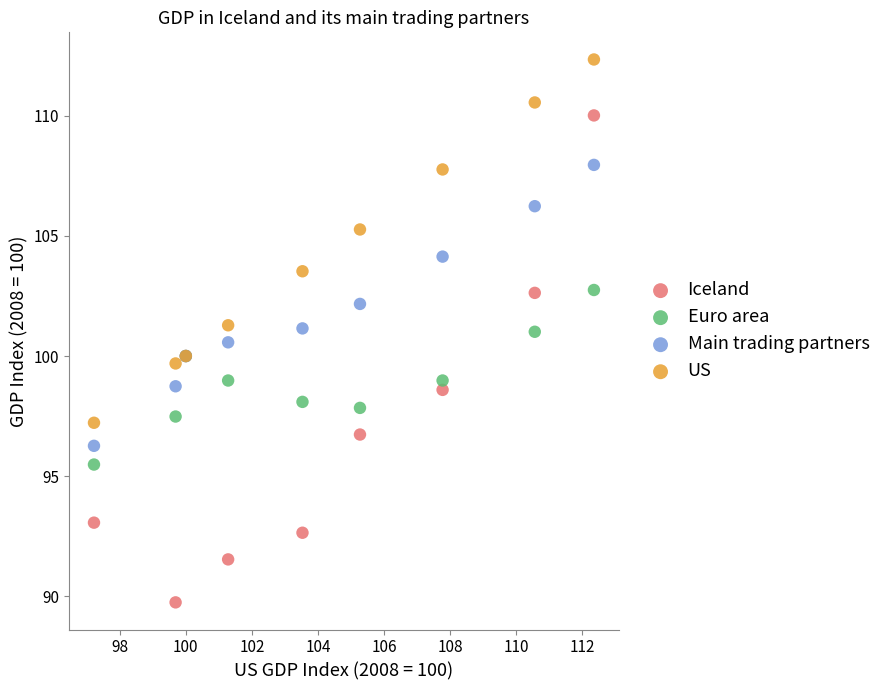

Which series has the widest spread of Y values?

Iceland